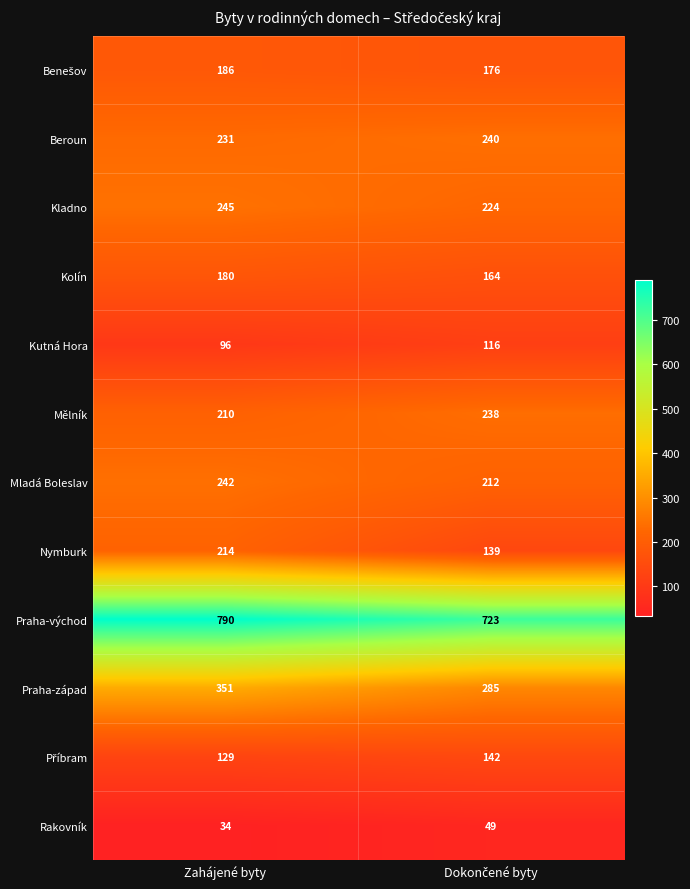

Which series has the largest range (max minus min)?

Nymburk